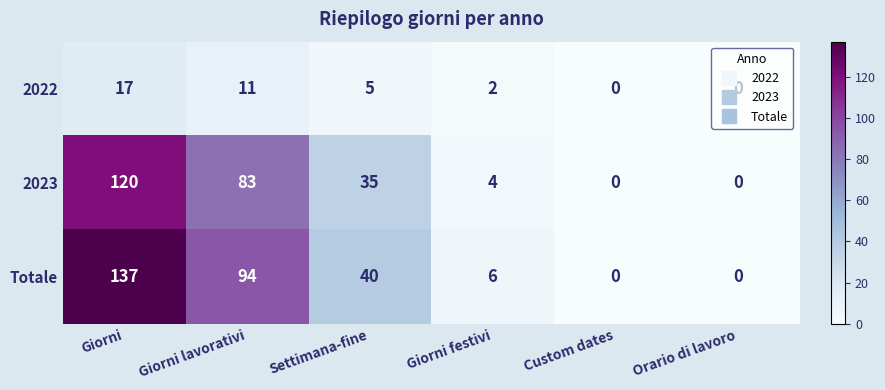

Which series has the largest total across all categories?

Totale